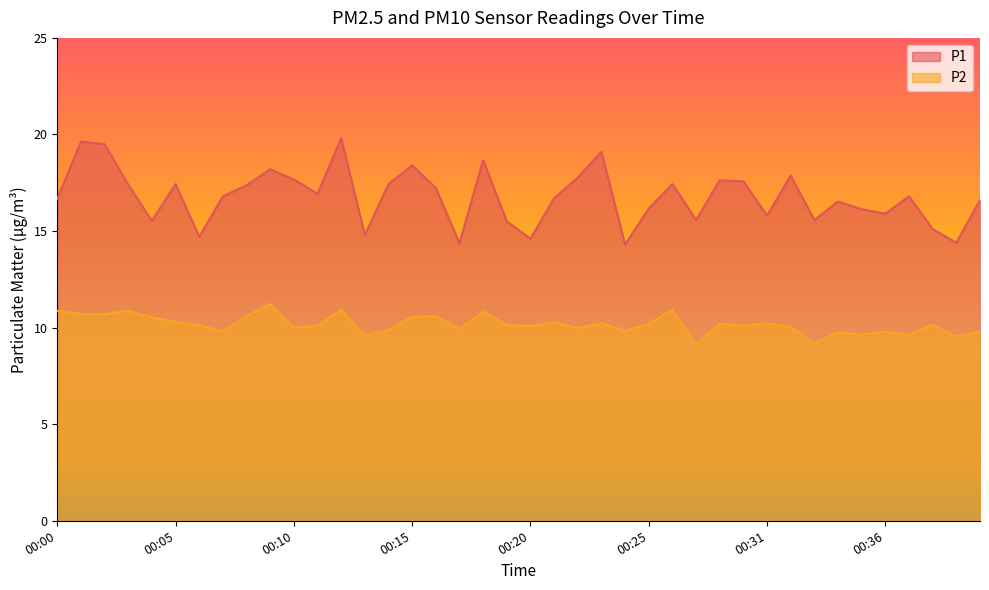

How many data points in P1 are less than 16?

13